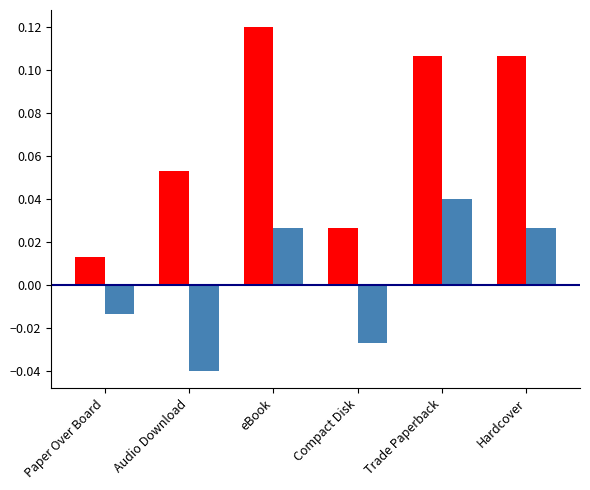

Which category has the highest value across all series?

eBook